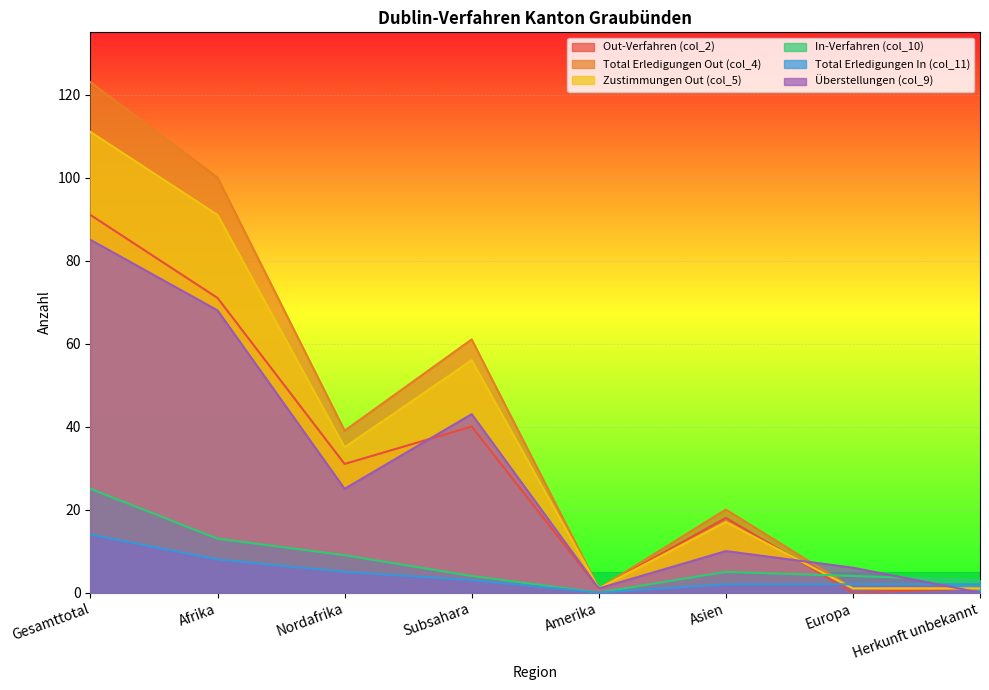

How many intersections are there between Zustimmungen Out (col_5) and In-Verfahren (col_10)?

1